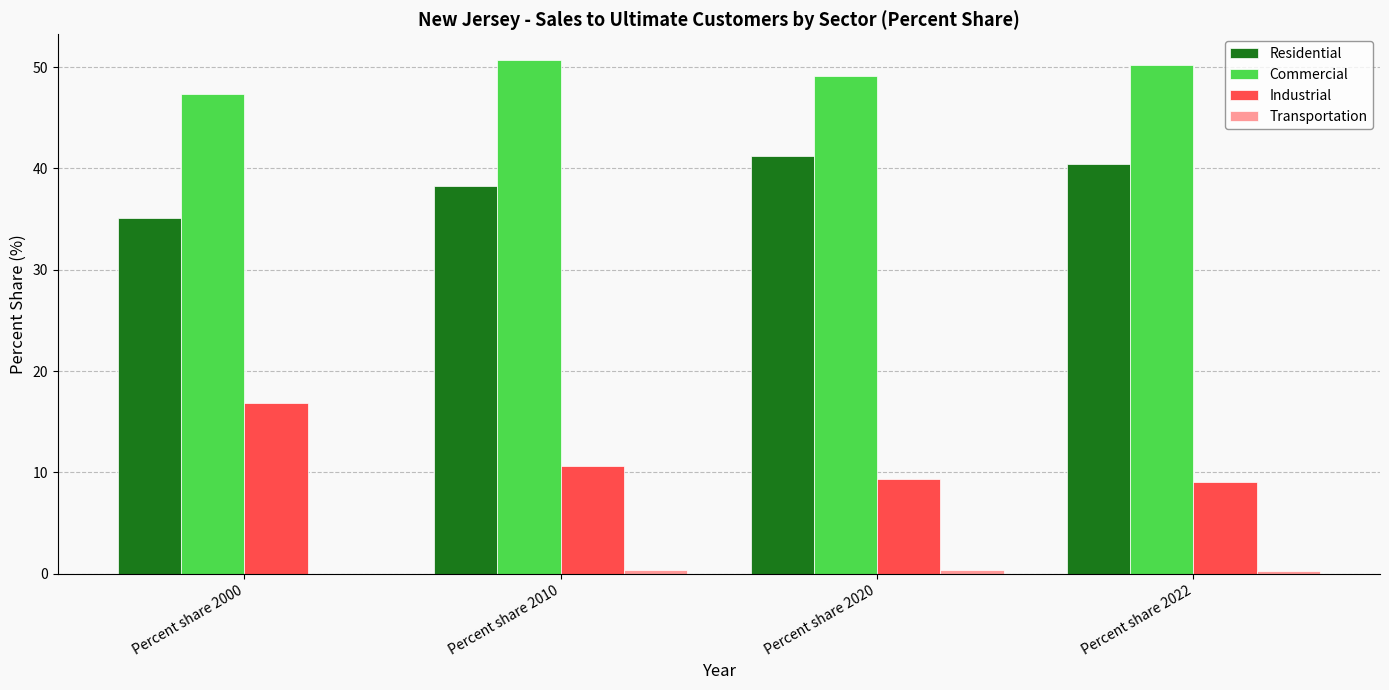

Is the value of Industrial at Percent share 2000 greater than the value of Commercial at Percent share 2020?

No